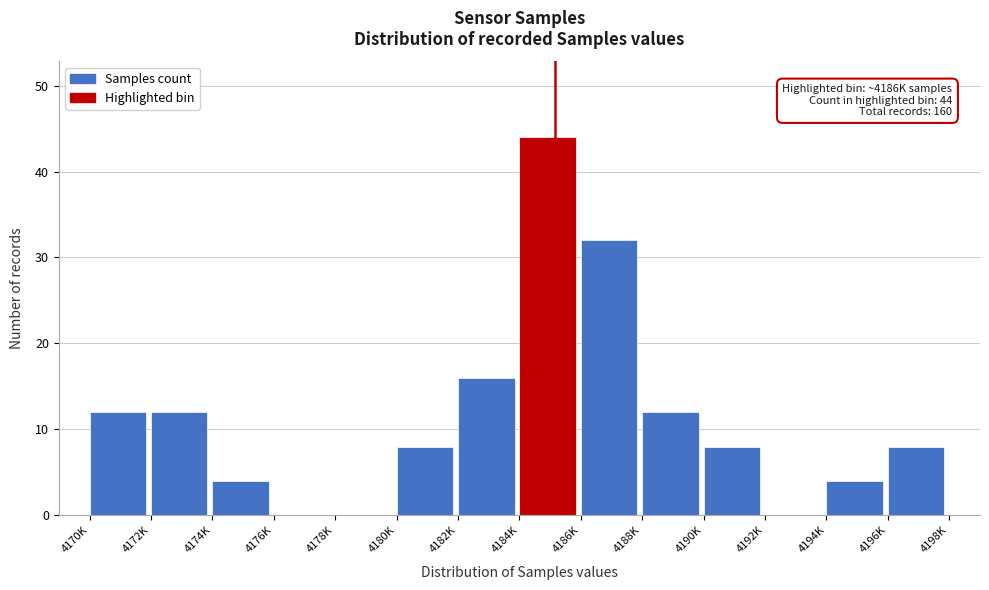

Reading right to left, extract all data points from this chart.

4196K=8	4194K=4	4192K=0	4190K=8	4188K=12	4186K=32	4184K=44	4182K=16	4180K=8	4178K=0	4176K=0	4174K=4	4172K=12	4170K=12